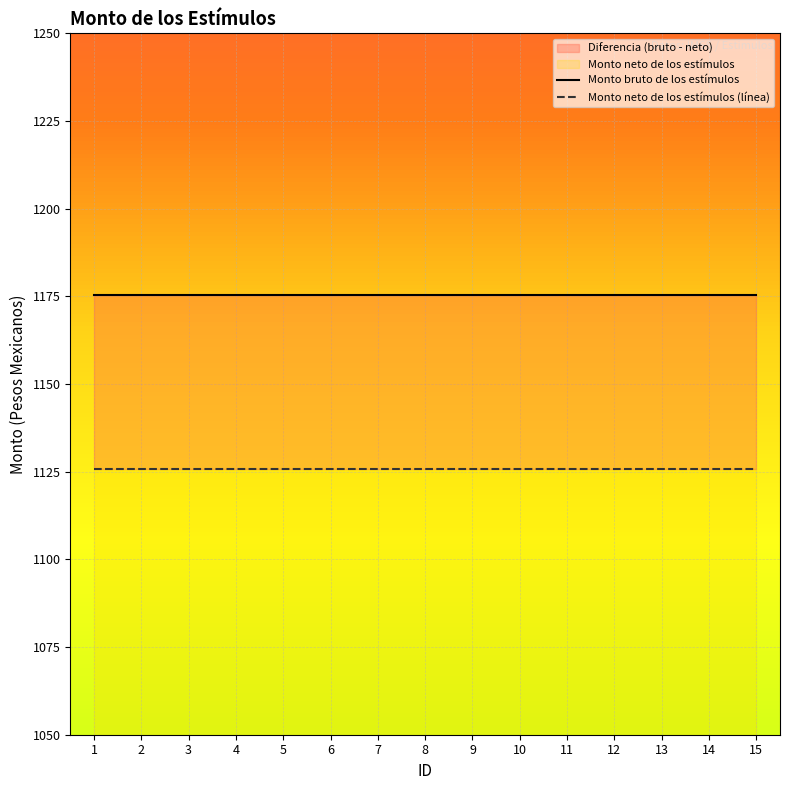

What is the lowest value of the Monto neto de los estímulos (línea) series?

1125.8